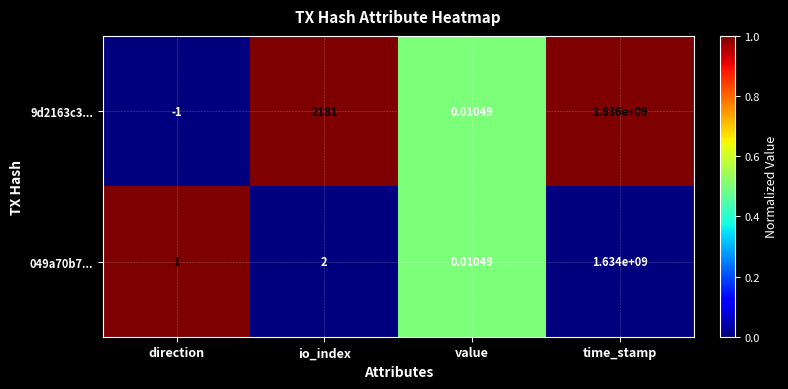

Where is 049a70b7... nearest to the value 817000000?

io_index